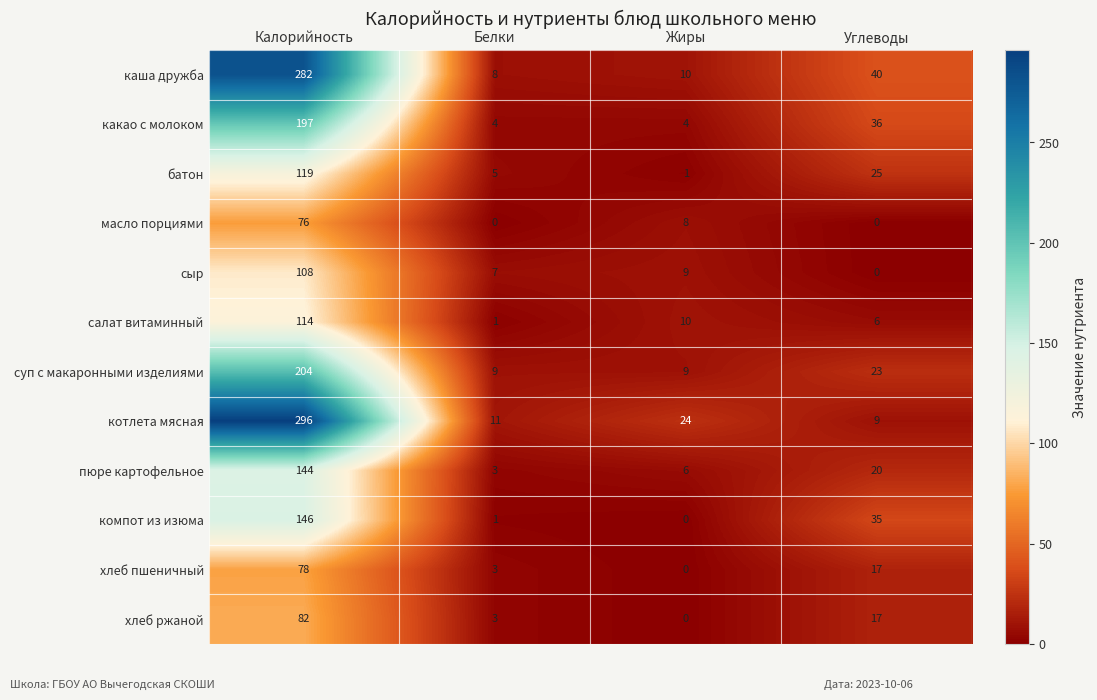

List the series in order of their peak value, highest first.

котлета мясная, каша дружба, суп с макаронными изделиями, какао с молоком, компот из изюма, пюре картофельное, батон, салат витаминный, сыр, хлеб ржаной, хлеб пшеничный, масло порциями